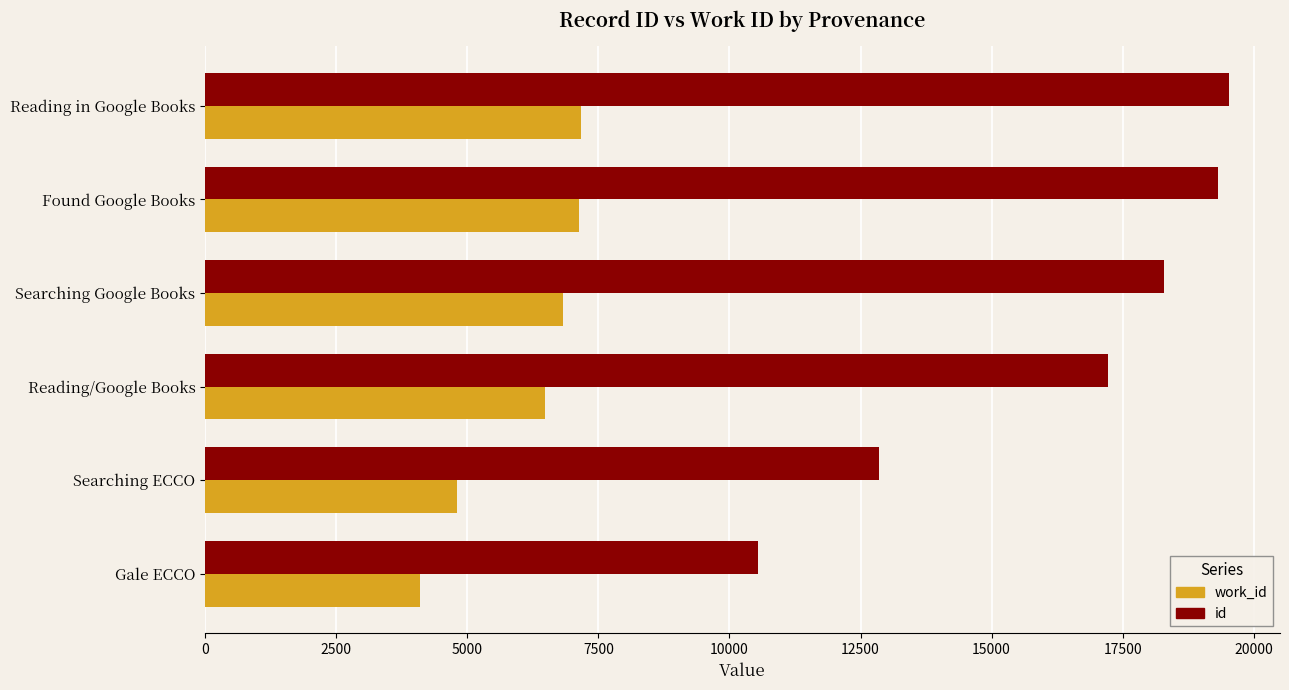

What value does the work_id series have at Searching ECCO, to the nearest 100?

4800